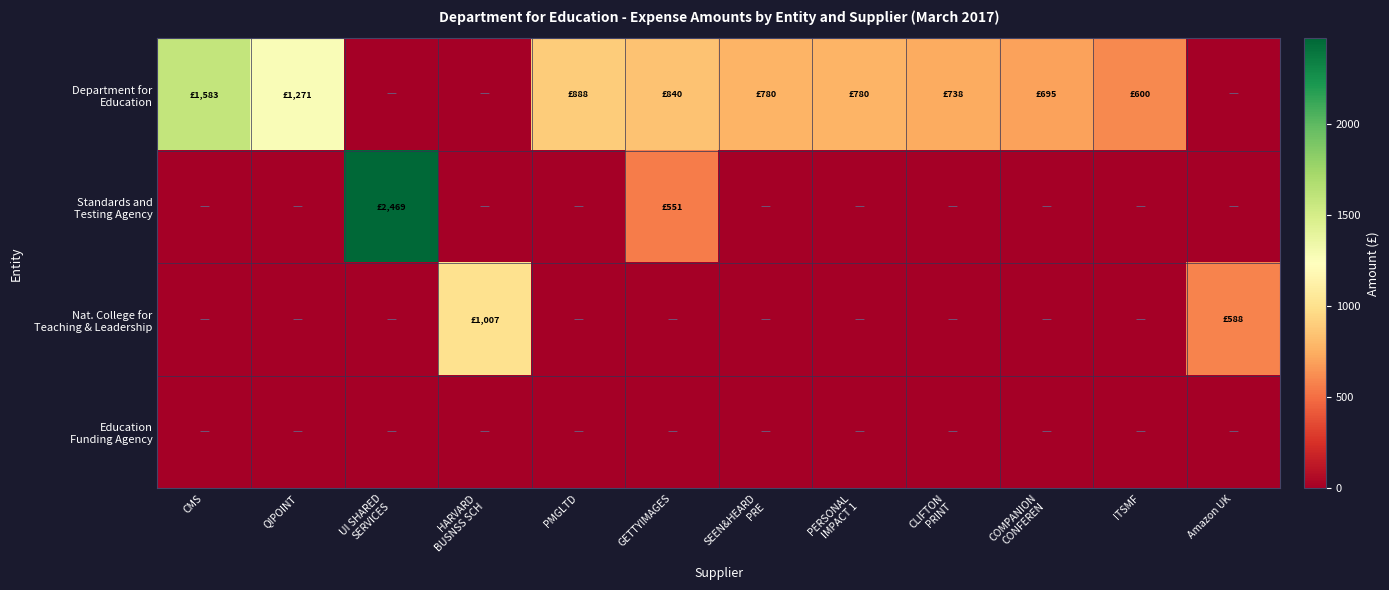

Count the number of data series in this chart.

4